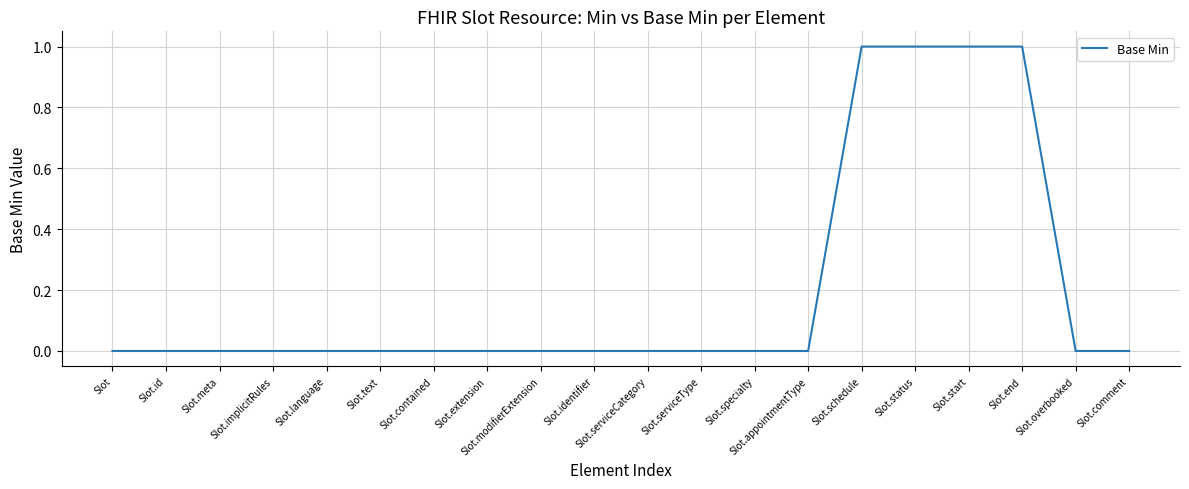

What is the difference between the maximum and minimum values?

1